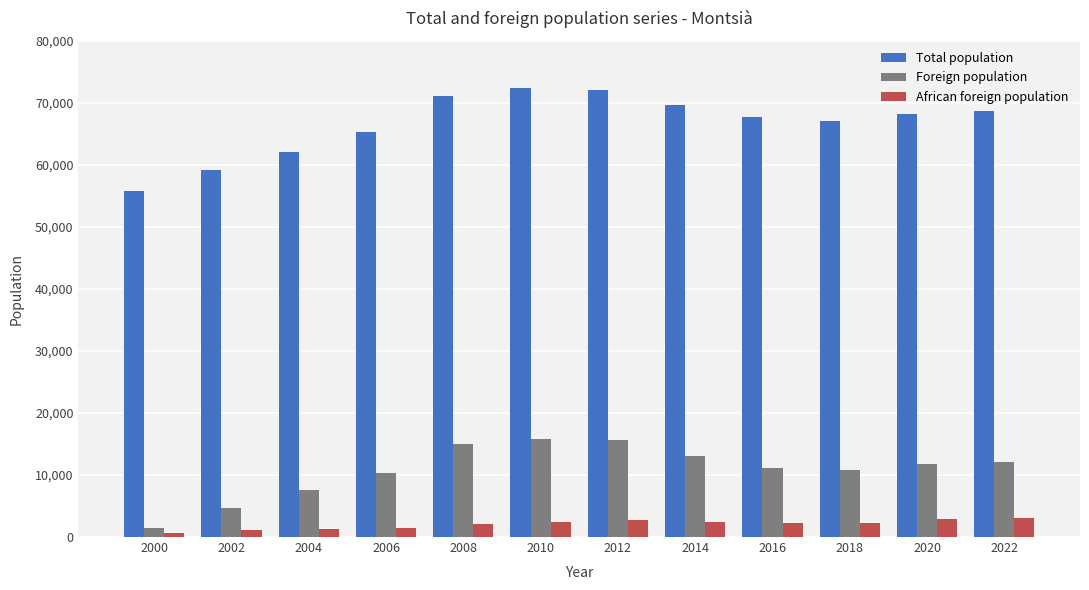

Between 2008 and 2014, which series saw the biggest shift?

Foreign population